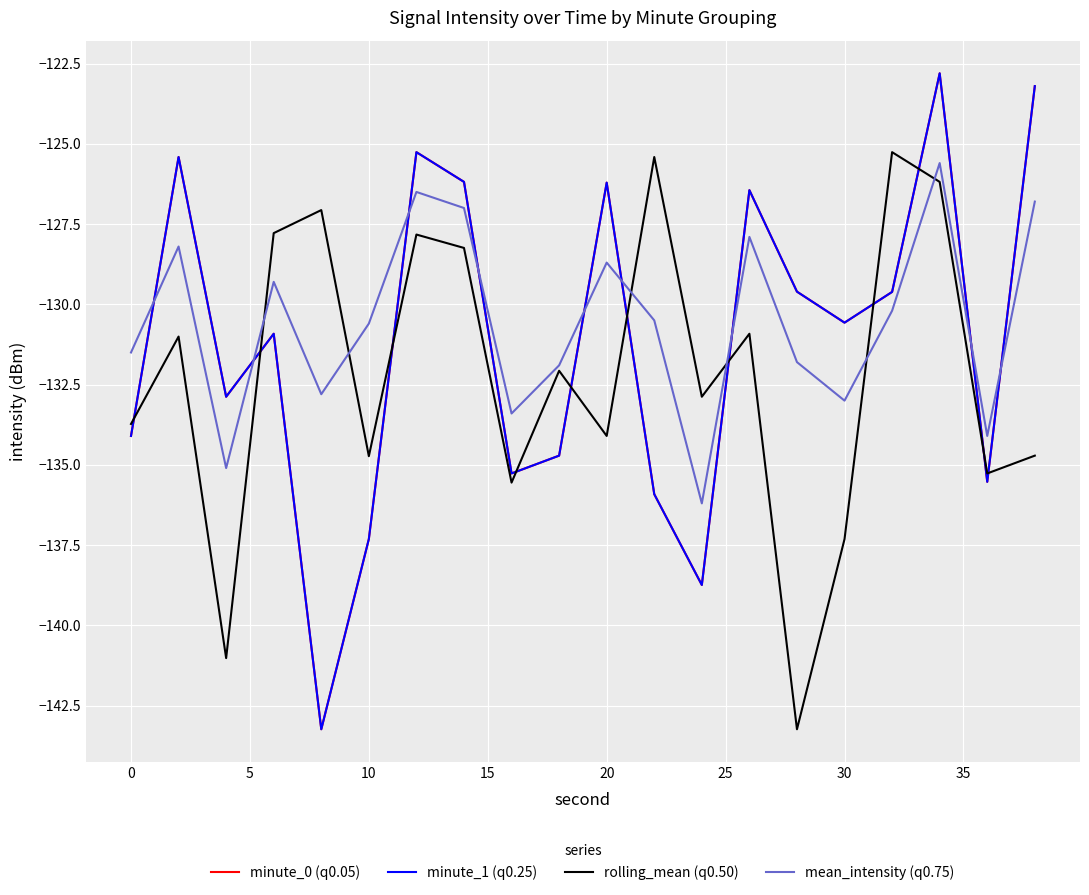

Is this an area chart (filled region under the line)?

No